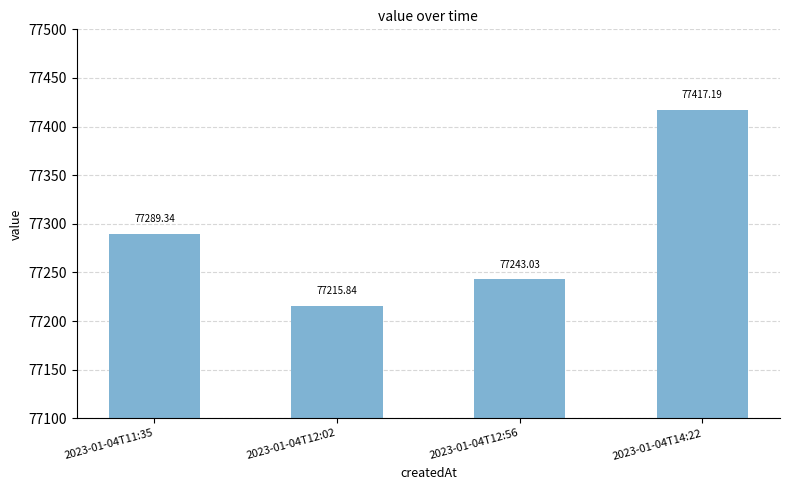

What is the minimum value shown in the chart?

77215.8